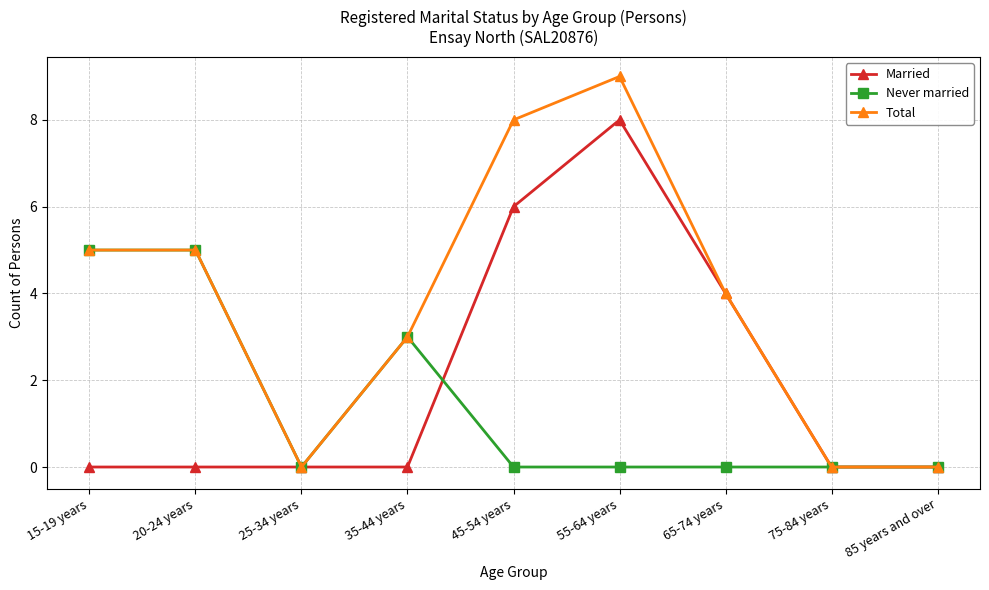

What is the difference between the highest and lowest values at 45-54 years?

8